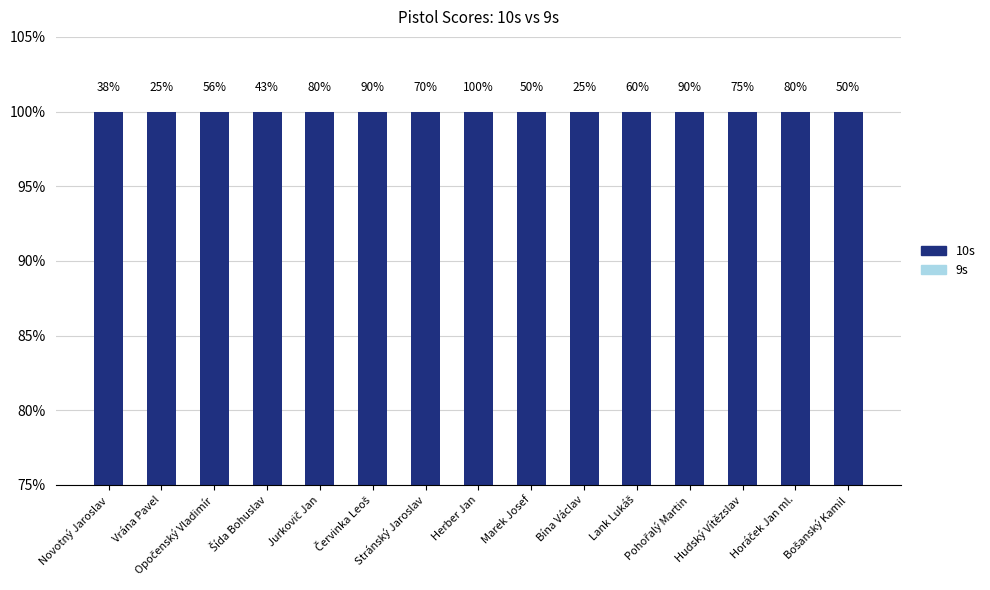

At which category is the sum across all series the highest?

Novotný Jaroslav